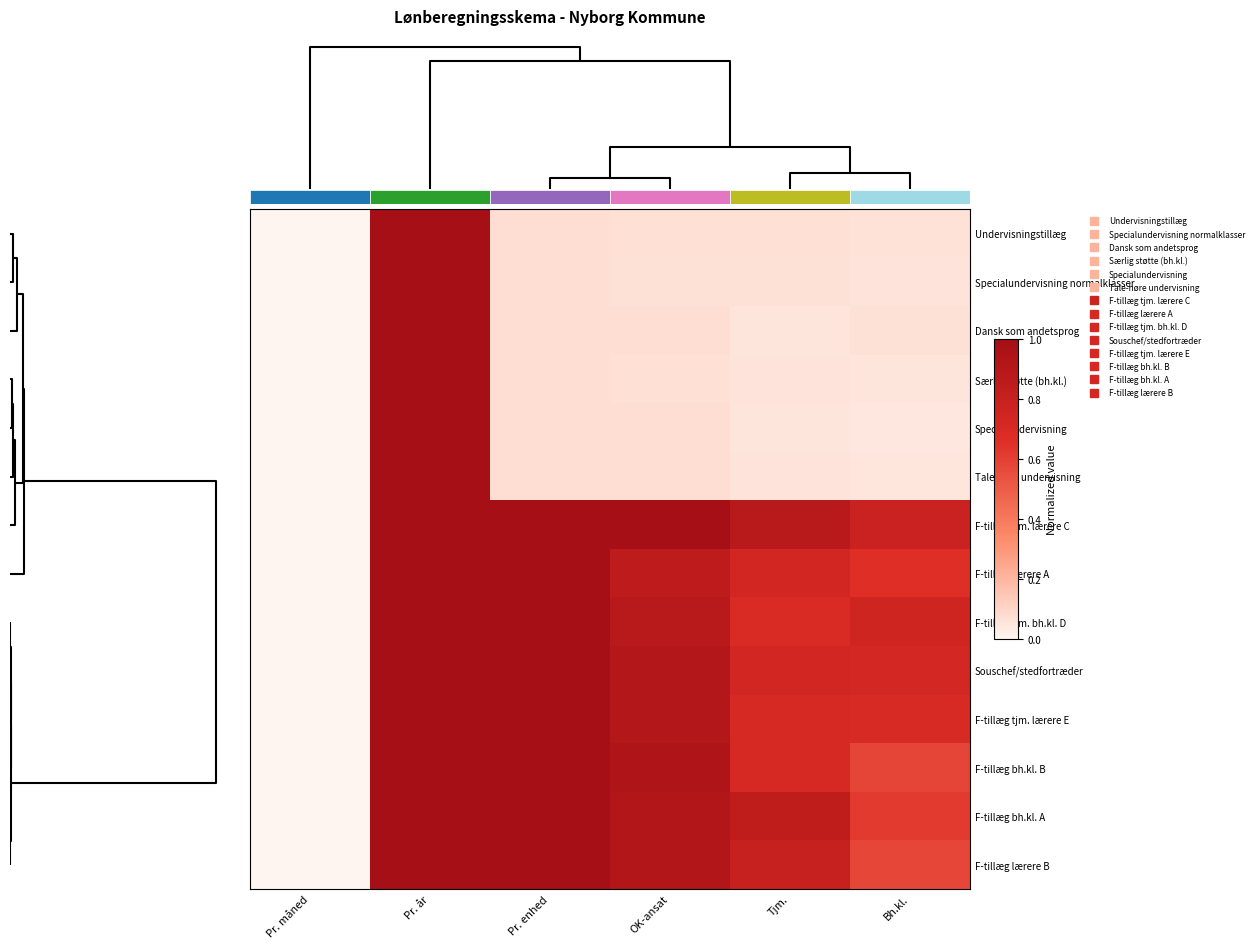

How many data points does each series have?

6